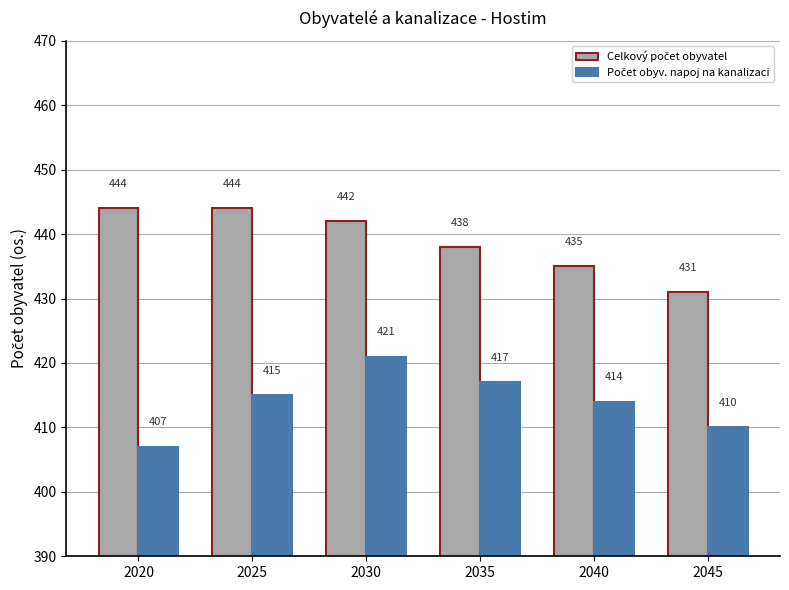

Which label corresponds to the smallest value in the chart?

2020